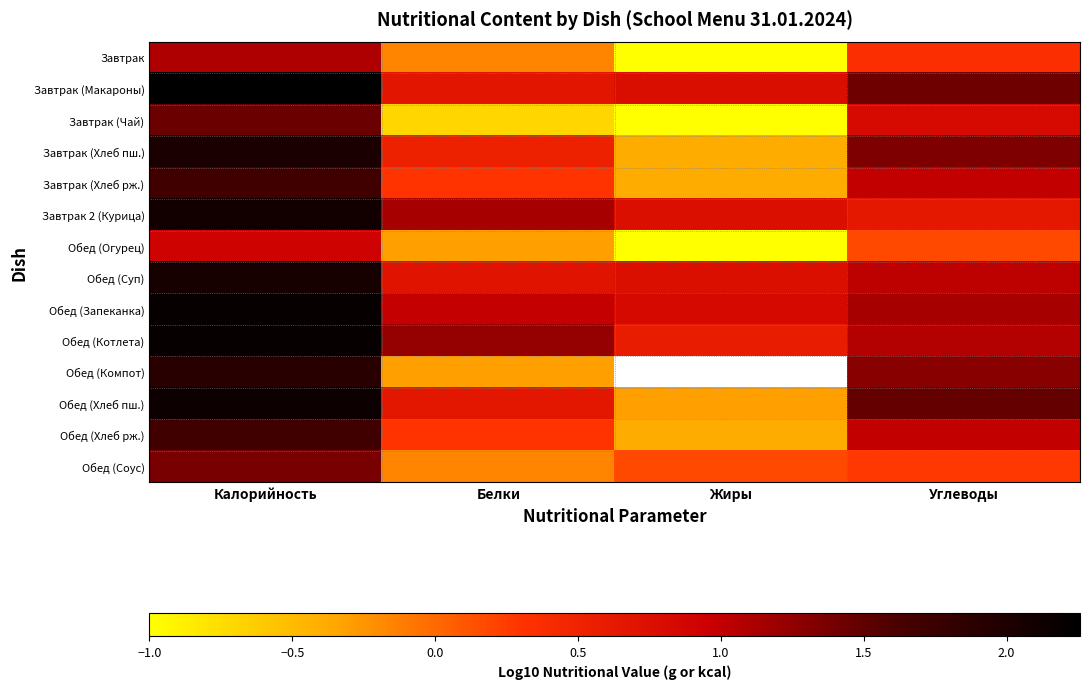

Where does the Завтрак (Макароны) series first go above 1?

Калорийность